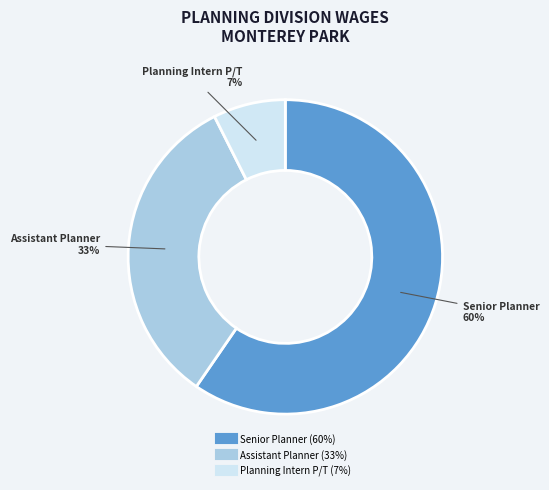

How many segments does this pie chart have?

3